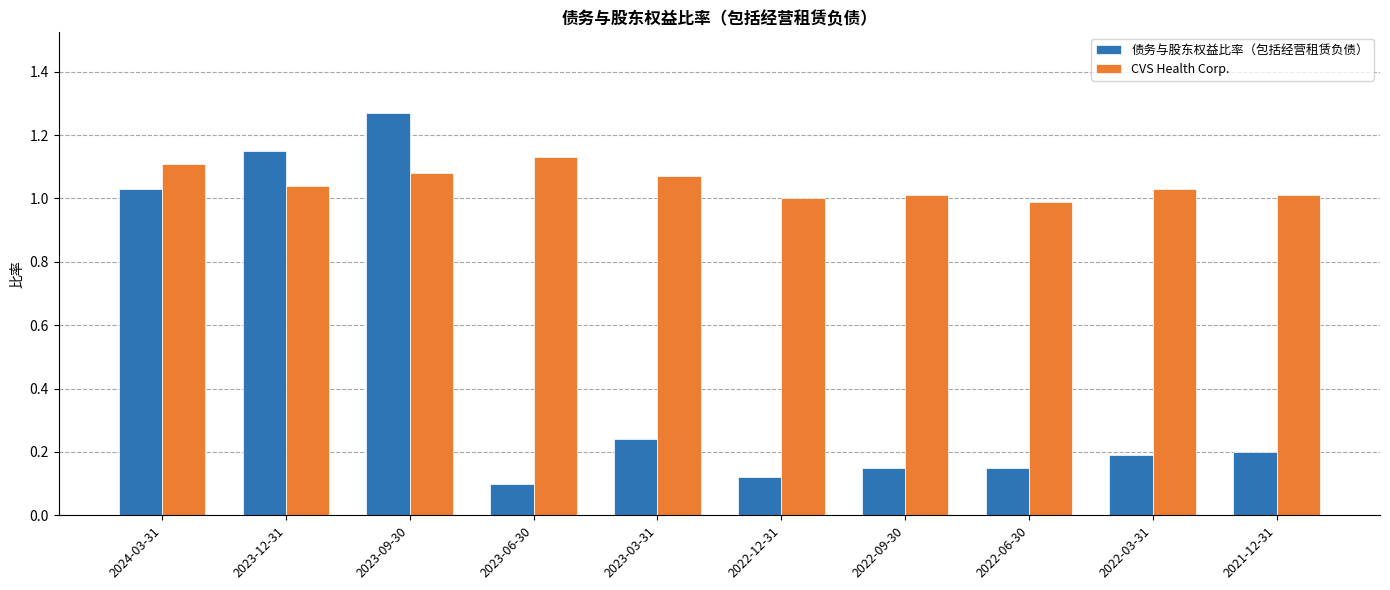

Rank the series by their maximum value, from highest to lowest.

债务与股东权益比率（包括经营租赁负债）, CVS Health Corp.